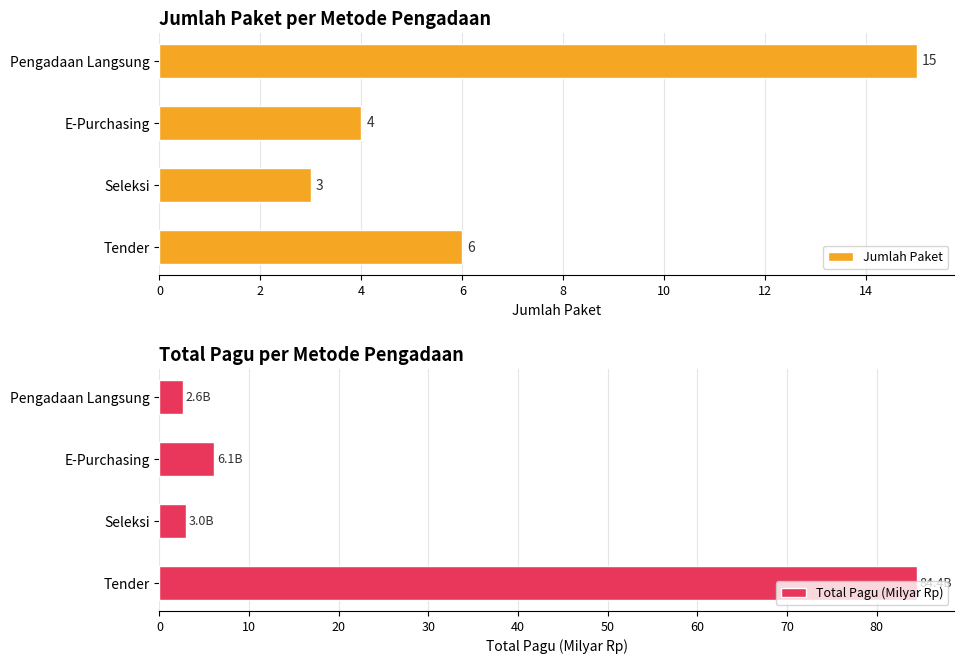

At which label is Total Pagu (Milyar Rp) closest to 43?

E-Purchasing